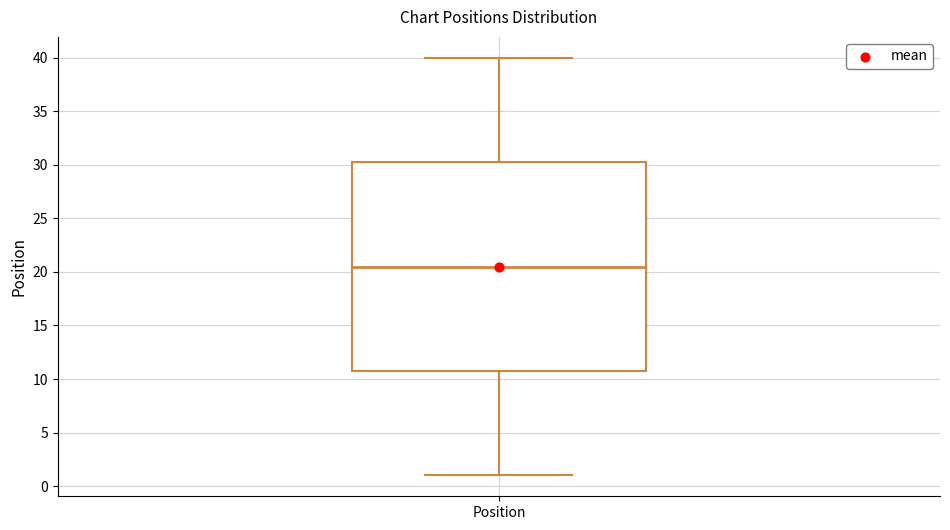

Transcribe this box plot: give where the median line is, the range the box spans, and where the two whiskers end, as read against the y-axis. The values are not printed on the chart, so give them approximately, as read against the axis.

median 20.5, box 11.0 to 30.5, whiskers 1.0 to 40.0